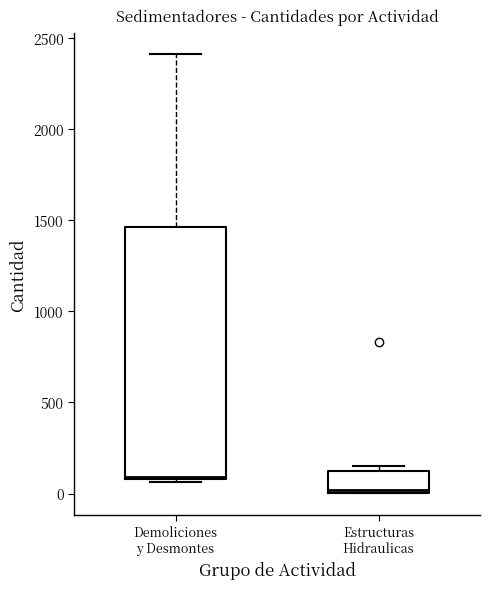

Reading left to right, transcribe this box plot: for each box, give where its median line is, the range the box spans, and where its two whiskers end, as read against the y-axis. The values are not printed on the chart, so give them approximately, as read against the axis.

Demoliciones y Desmontes: median 100, box 100 to 1450, whiskers 50 to 2400
Estructuras Hidraulicas: median 0 (just above the box's lower edge), box 0 to 100, whiskers 0 to 150